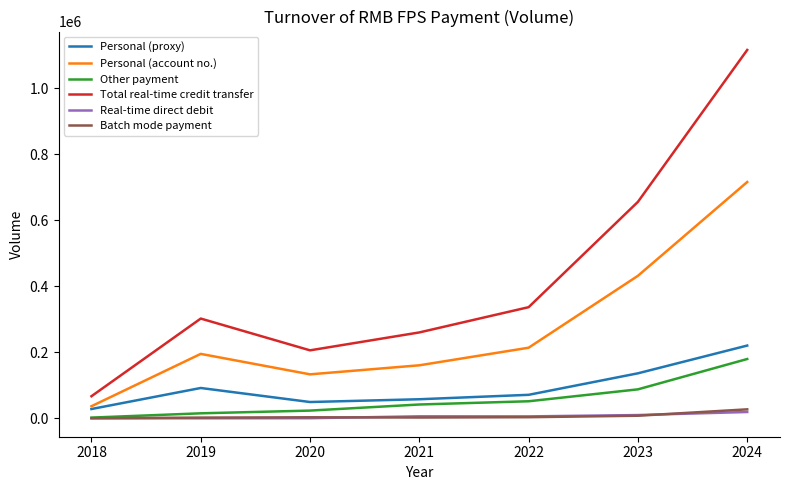

Which series has the widest spread of values?

Total real-time credit transfer